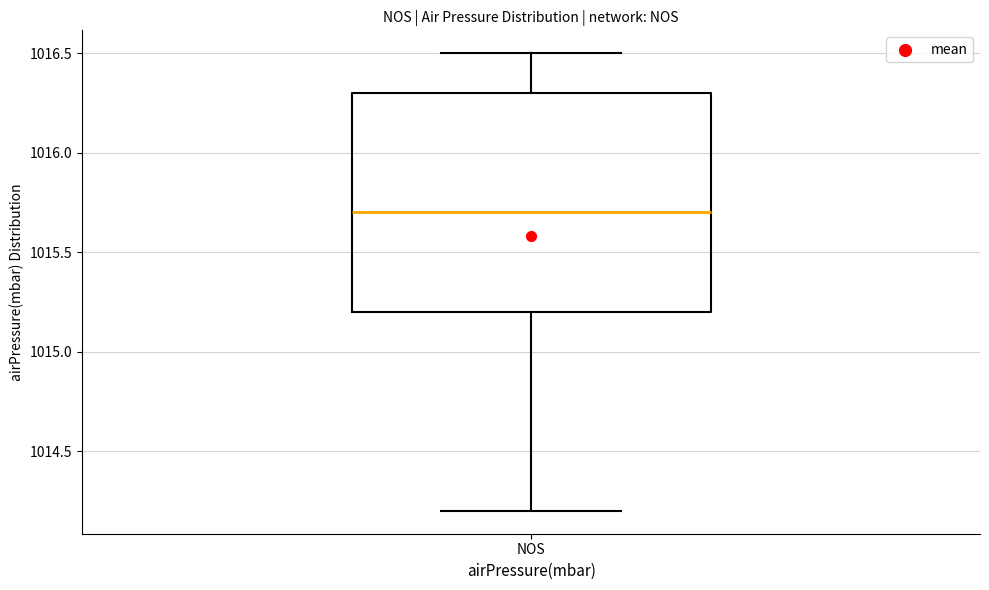

Transcribe this box plot: give where the median line is, the range the box spans, and where the two whiskers end, as read against the y-axis. The values are not printed on the chart, so give them approximately, as read against the axis.

median 1015.7, box 1015.2 to 1016.3, whiskers 1014.2 to 1016.5